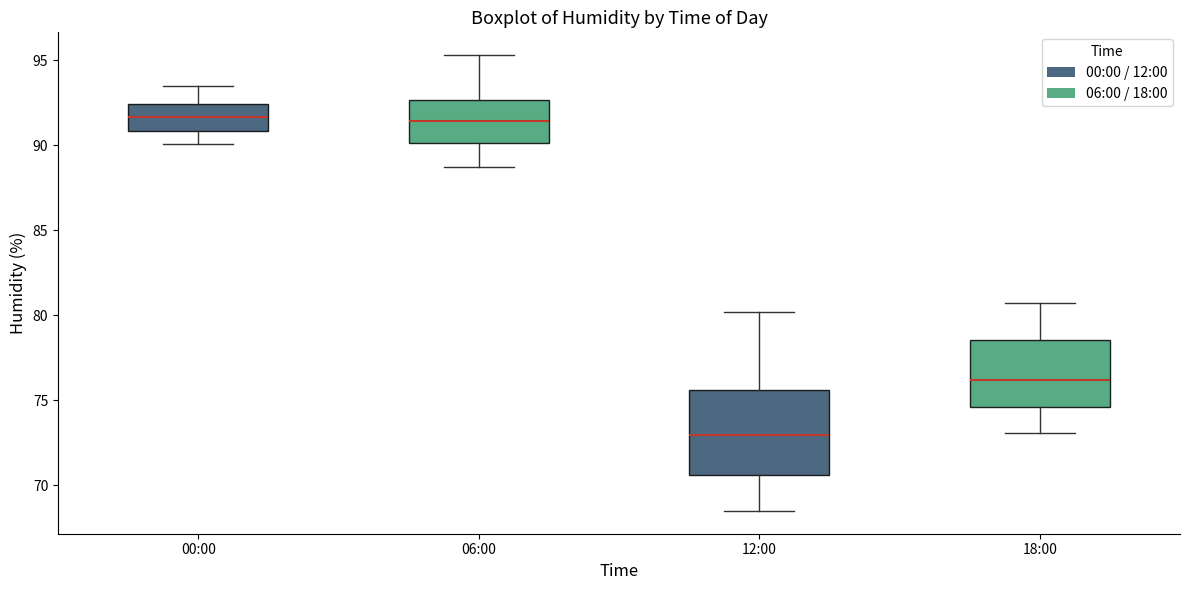

Reading left to right, transcribe this box plot: for each box, give where its median line is, the range the box spans, and where its two whiskers end, as read against the y-axis. The values are not printed on the chart, so give them approximately, as read against the axis.

00:00: median 91.5, box 91.0 to 92.5, whiskers 90.0 to 93.5
06:00: median 91.5, box 90.0 to 92.5, whiskers 88.5 to 95.5
12:00: median 73.0, box 70.5 to 75.5, whiskers 68.5 to 80.0
18:00: median 76.0, box 74.5 to 78.5, whiskers 73.0 to 80.5